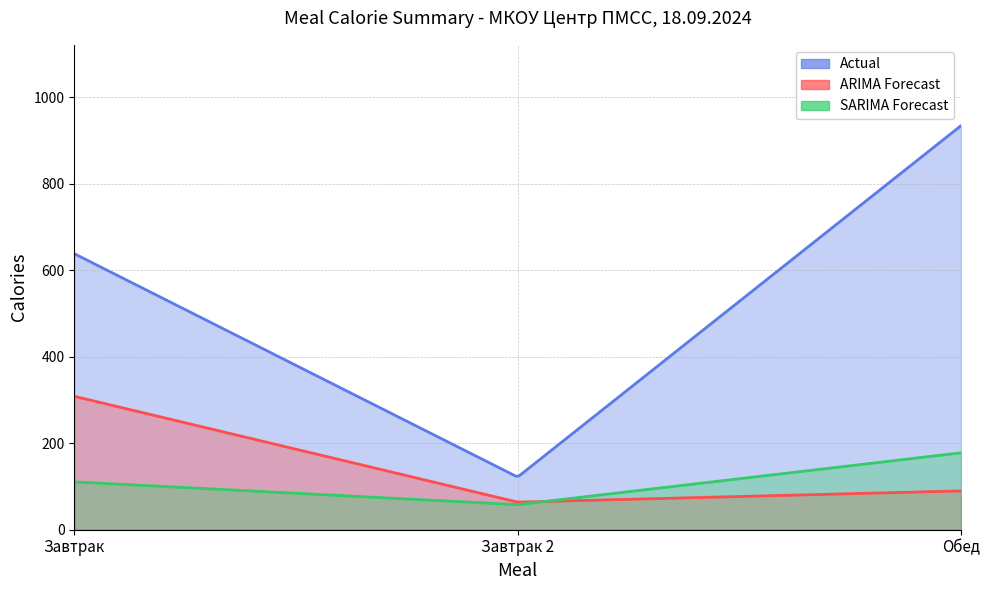

What is the spread (max minus min) of values at Завтрак?

527.8